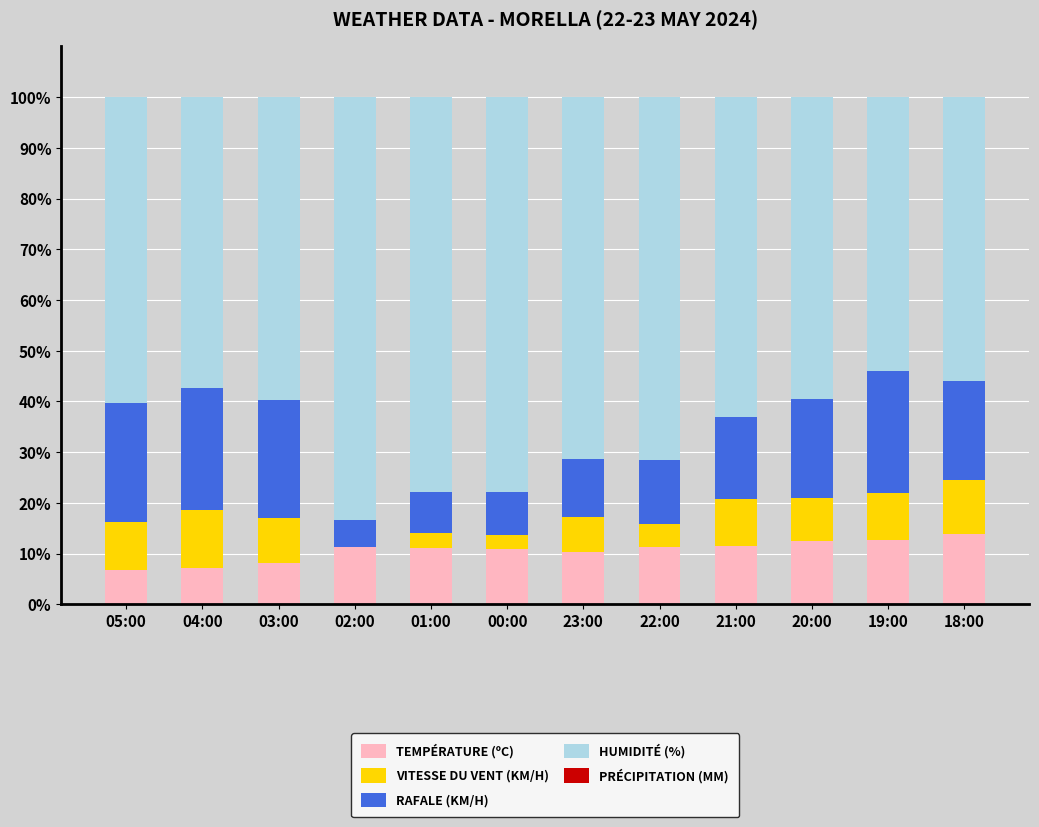

What is the total value across all series at 22:00?

100.0